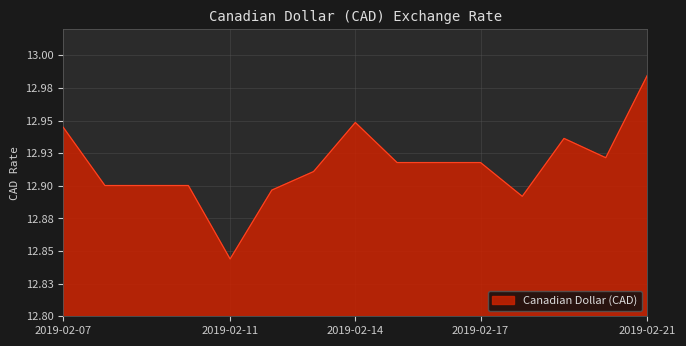

What is the value of the 5th point from the left?

12.8